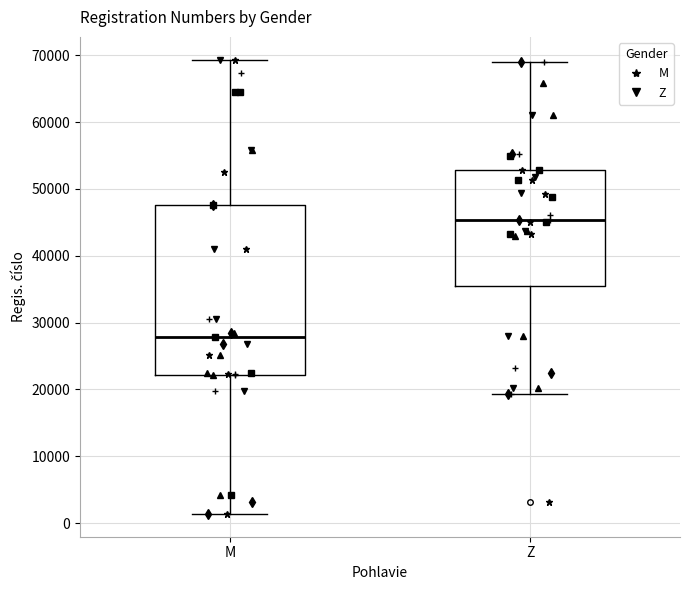

Reading left to right, read every box against the y-axis: the position of its median line, the range the box covers, and the ends of its whiskers. The values are not printed on the chart, so give them approximately, as read against the axis.

M: median 28000, box 22000 to 48000, whiskers 1000 to 69000
Z: median 45000, box 35000 to 53000, whiskers 19000 to 69000